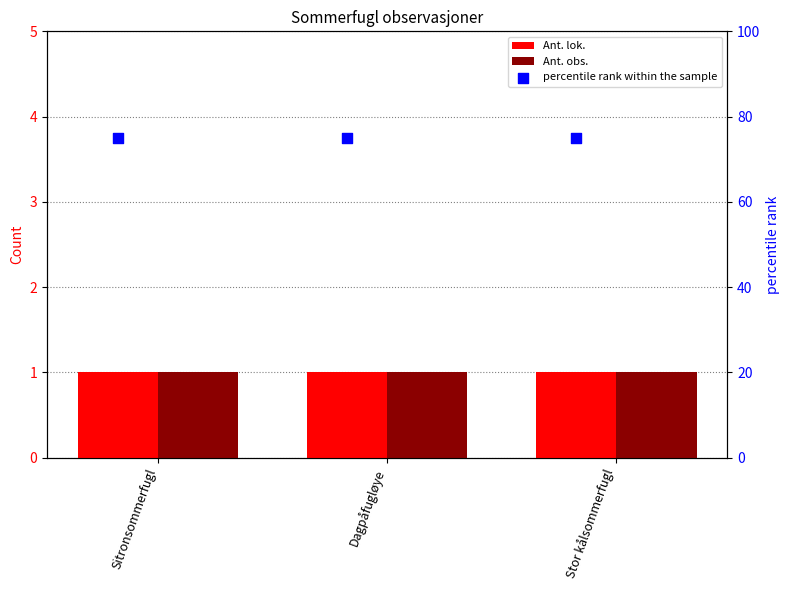

Which series has the largest total across all categories?

percentile rank within the sample